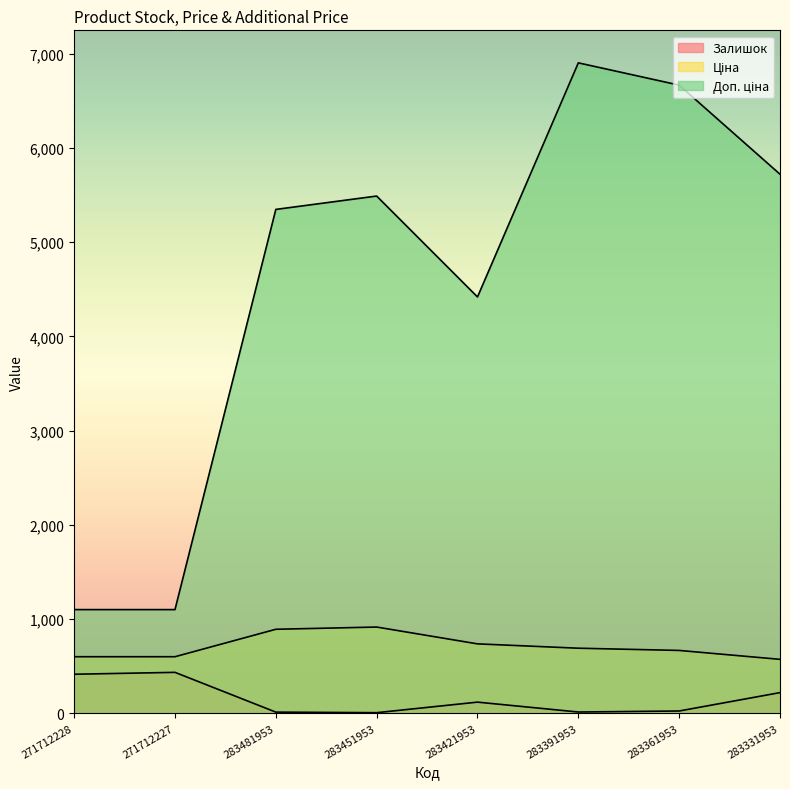

Where does the Доп. ціна series first go above 5488?

283451953